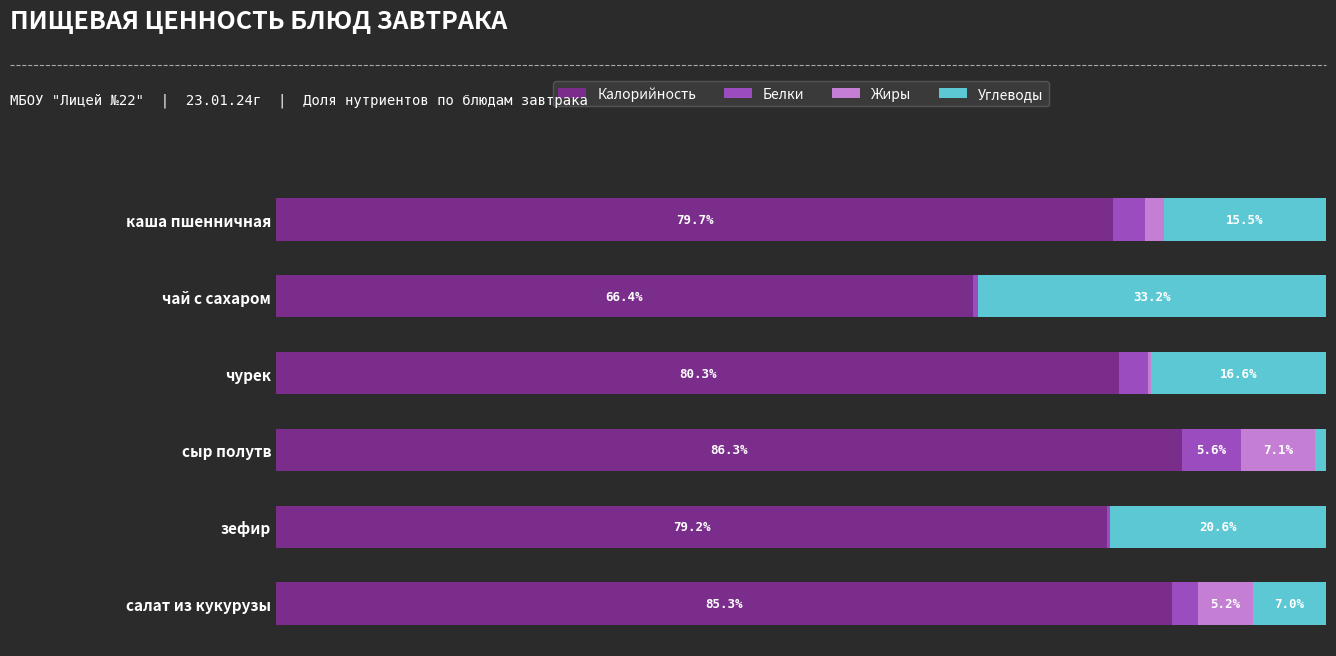

What are all the series names shown in the legend?

Калорийность, Белки, Жиры, Углеводы